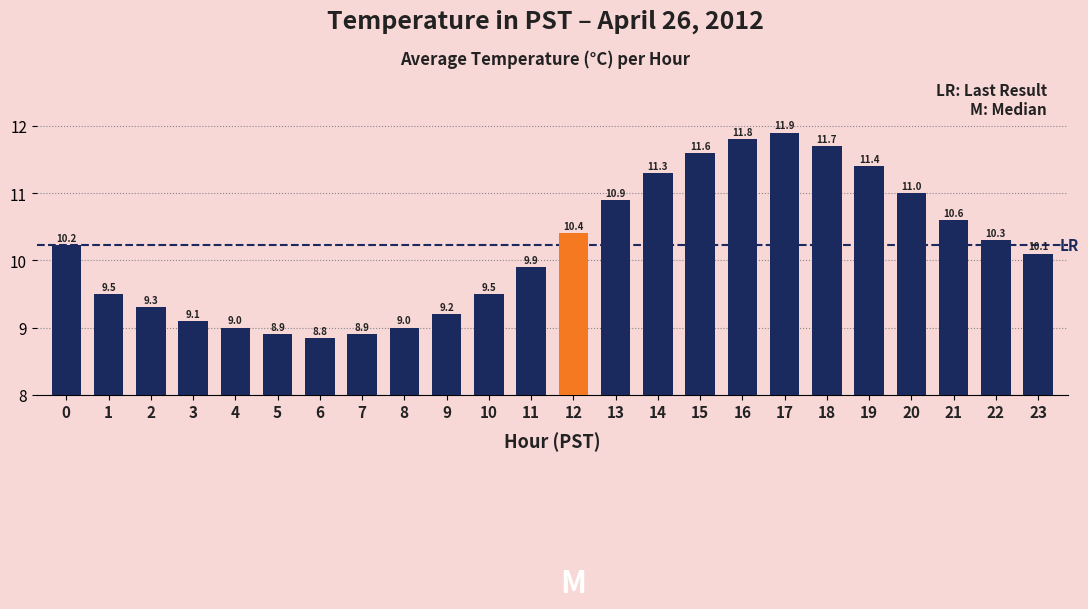

What is the average value?

10.2